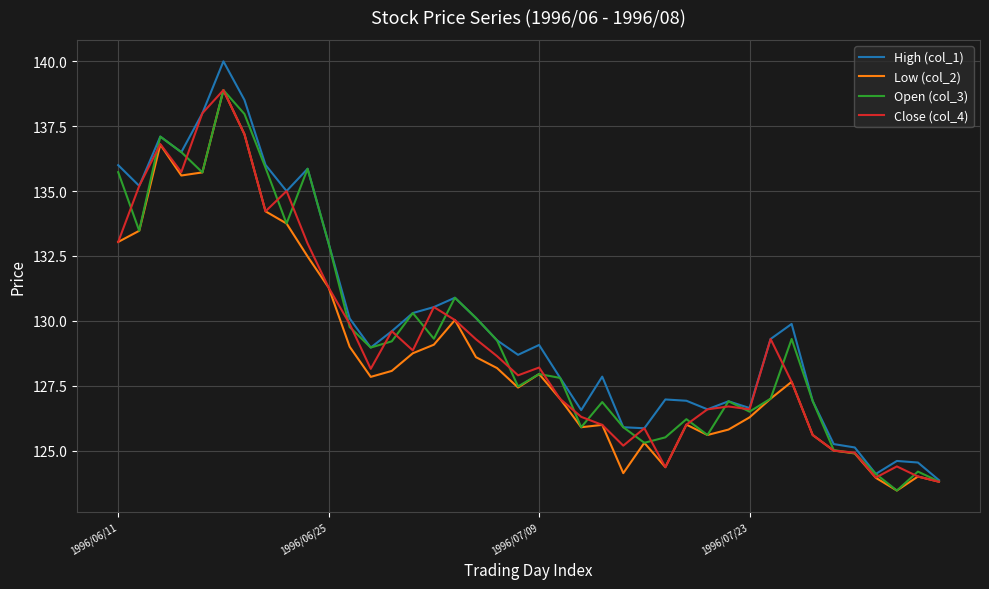

Which series has the largest range (max minus min)?

High (col_1)